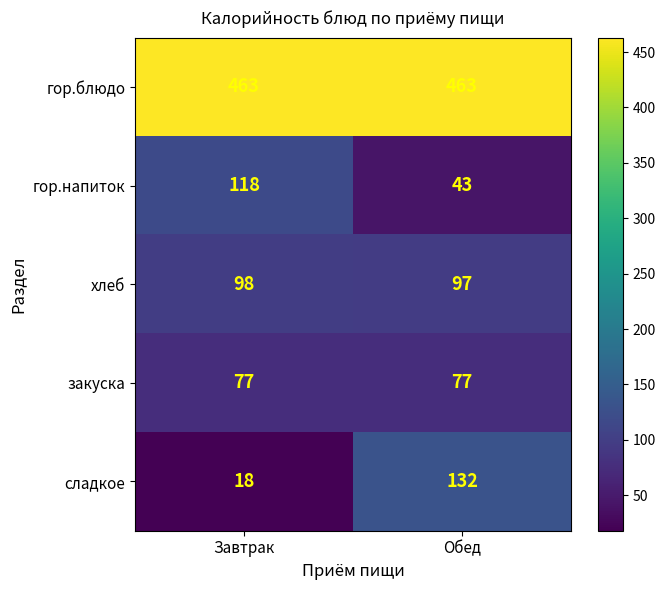

What is the sum of all закуска values?

154